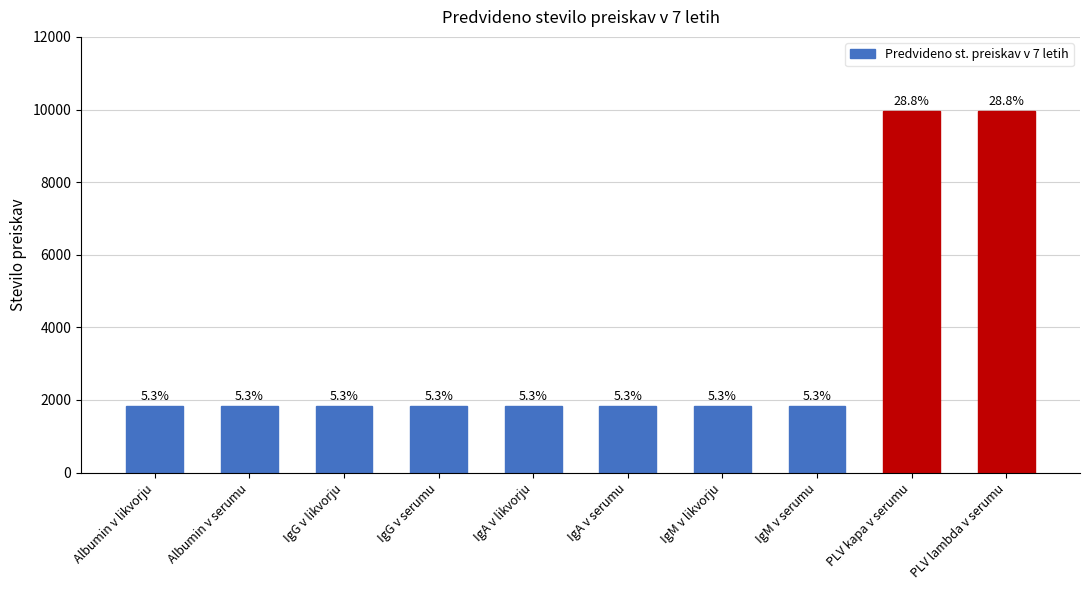

How many bars are there in total?

10